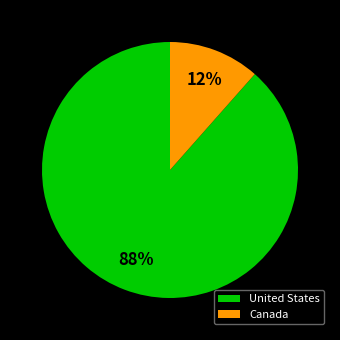

How many segments does this pie chart have?

2